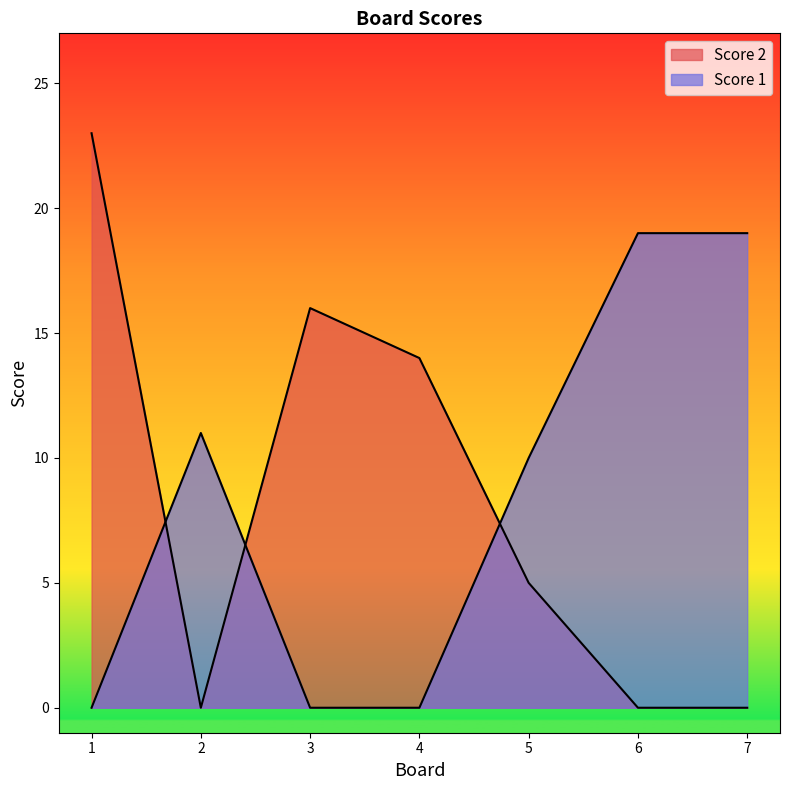

Reading left to right, what are all the values shown in this chart?

Score 1: 1=0	2=11	3=0	4=0	5=10	6=19	7=19
Score 2: 1=23	2=0	3=16	4=14	5=5	6=0	7=0